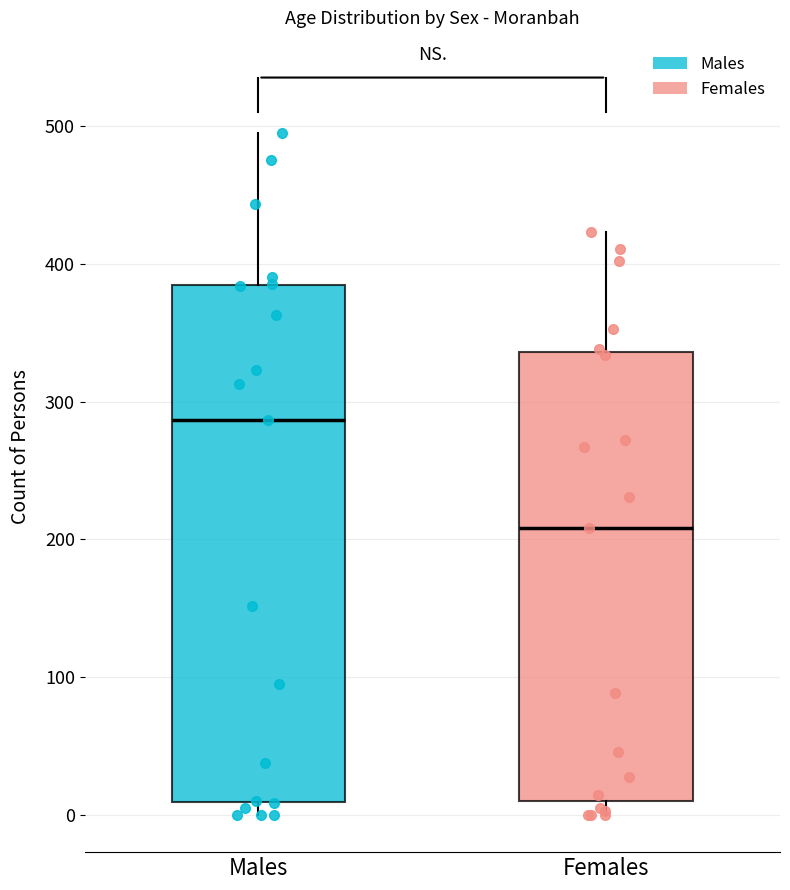

Which box is the tallest, from its lower edge to its upper edge?

Males